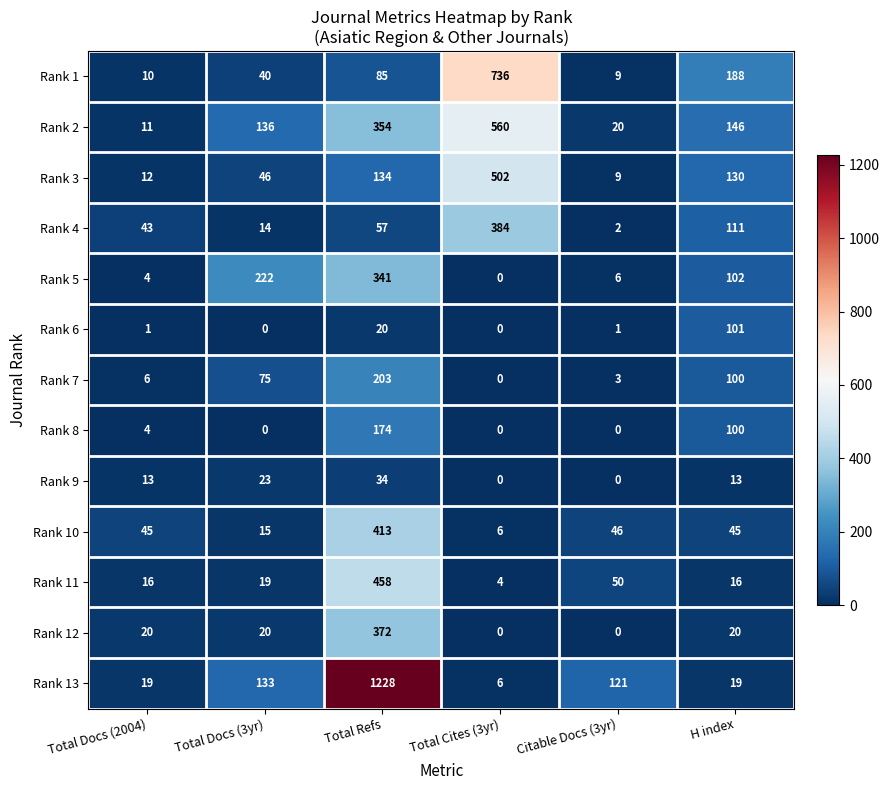

What is the total value across all series at Total Docs (3yr)?

743